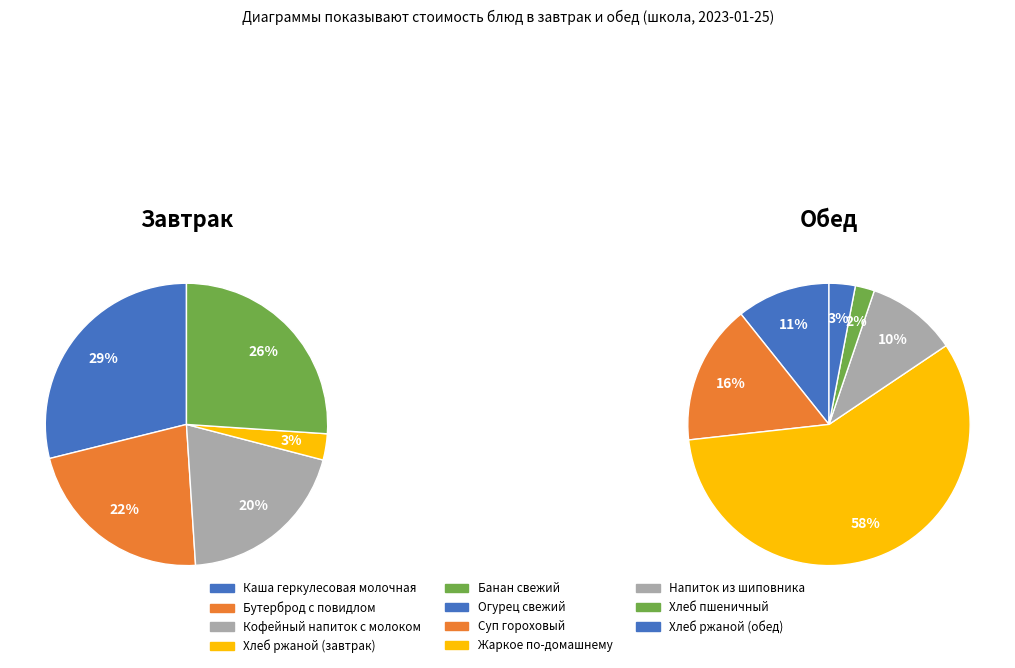

The Огурец свежий slice represents 1% of the pie. True or false?

False